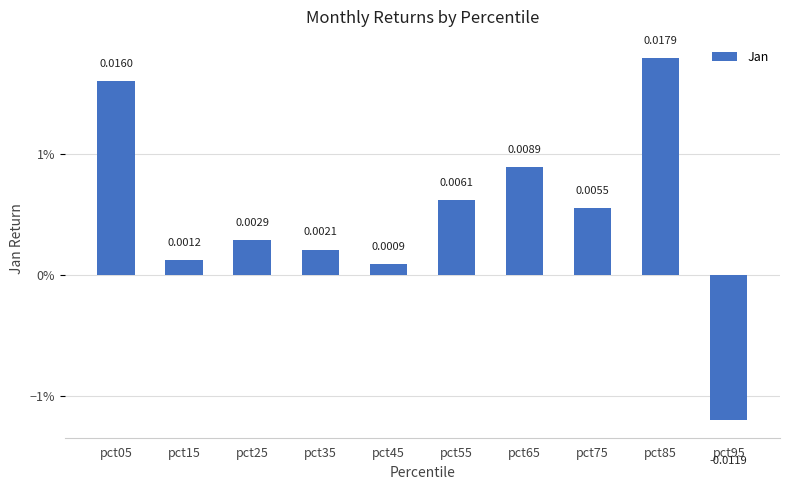

Does the chart contain stacked bars?

No